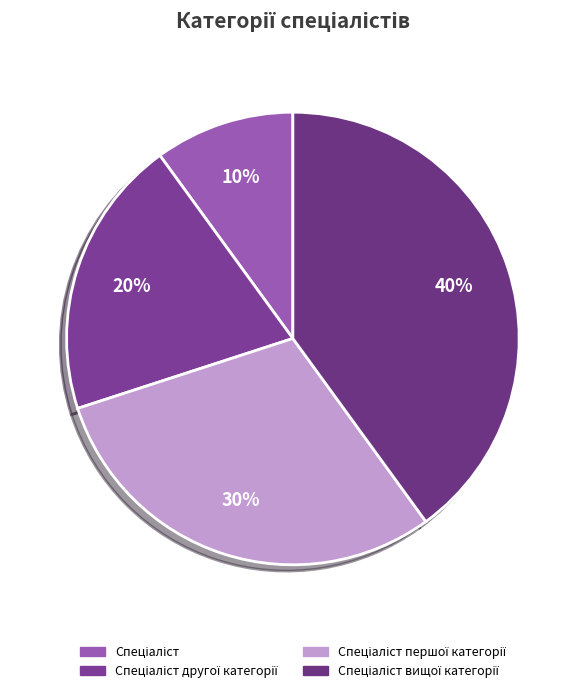

How many slices are in this pie chart?

4